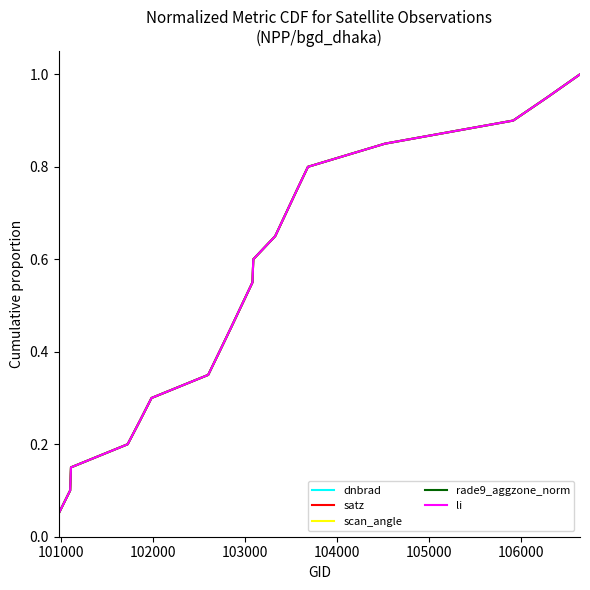

True or false: satz and scan_angle intersect in this chart.

False